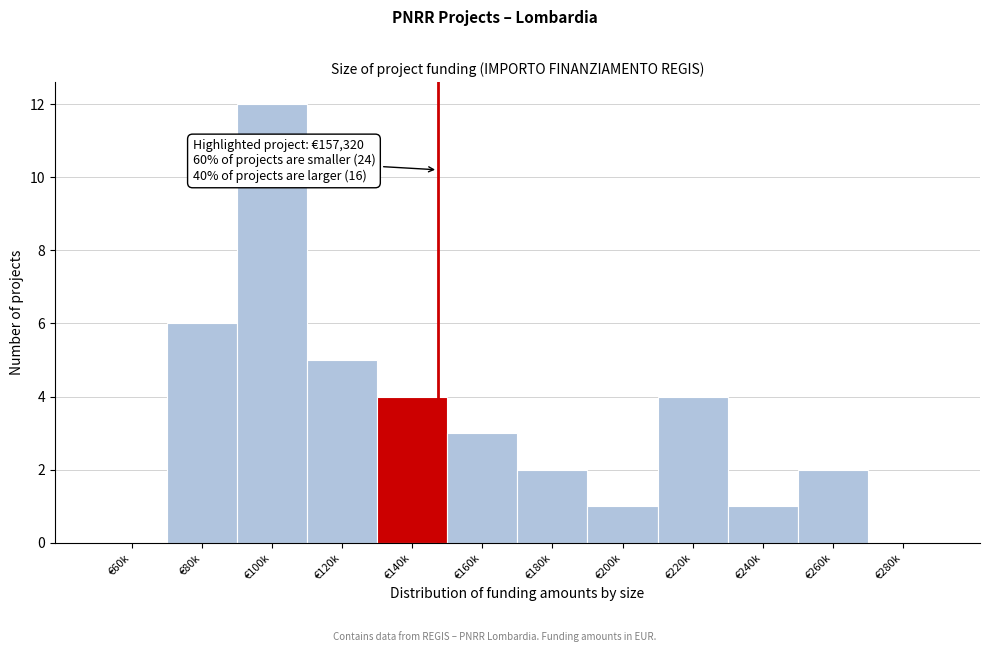

Reading left to right, list all the values displayed in this chart.

€60k=0	€80k=6	€100k=12	€120k=5	€140k=4	€160k=3	€180k=2	€200k=1	€220k=4	€240k=1	€260k=2	€280k=0